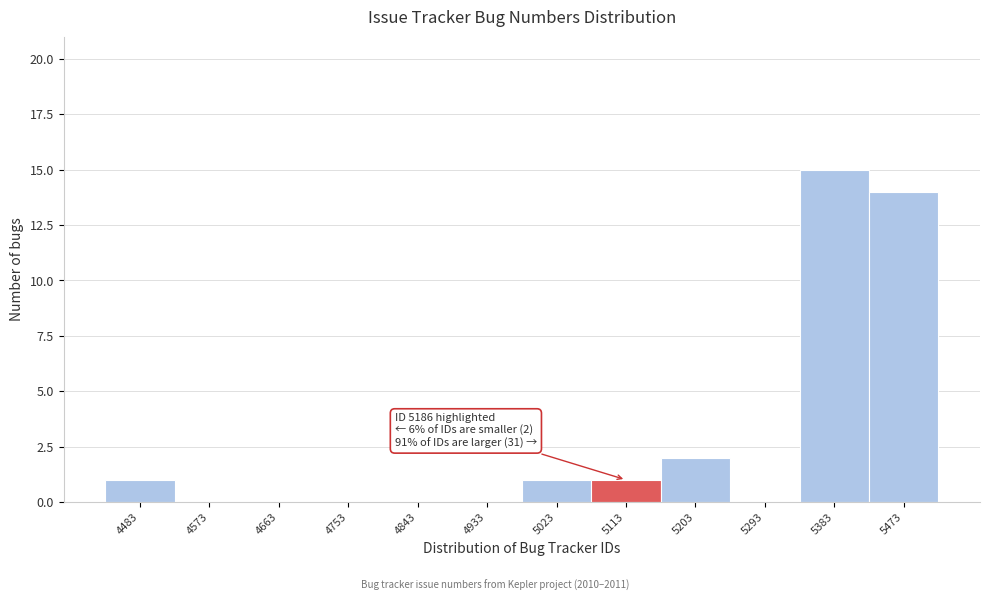

Reading left to right, list all the values displayed in this chart.

4483=1	4573=0	4663=0	4753=0	4843=0	4933=0	5023=1	5113=1	5203=2	5293=0	5383=15	5473=14